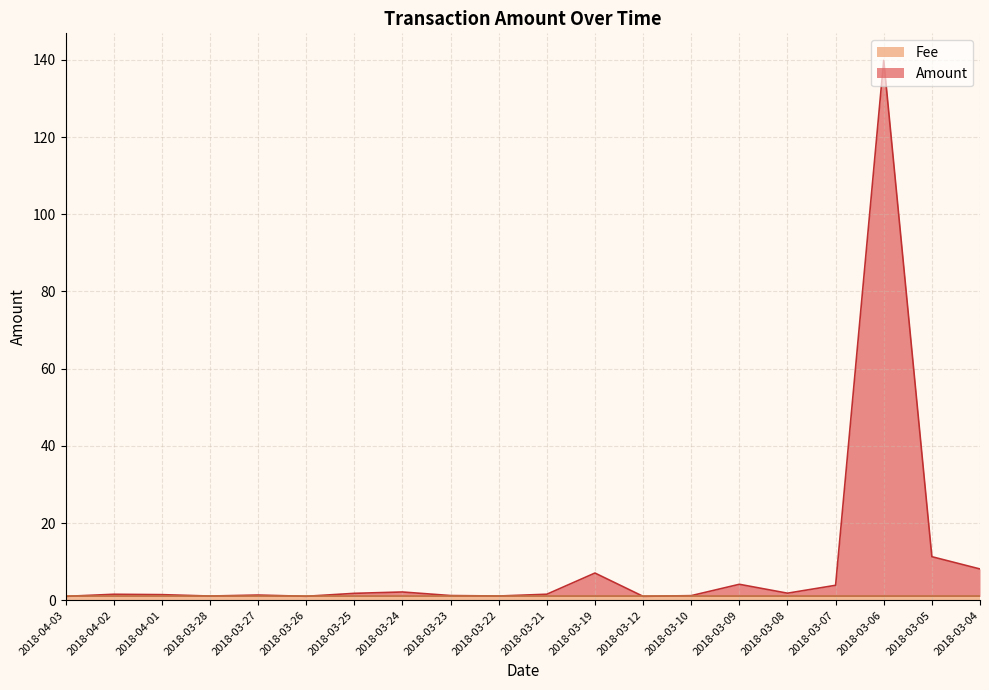

What is the average value?

9.7